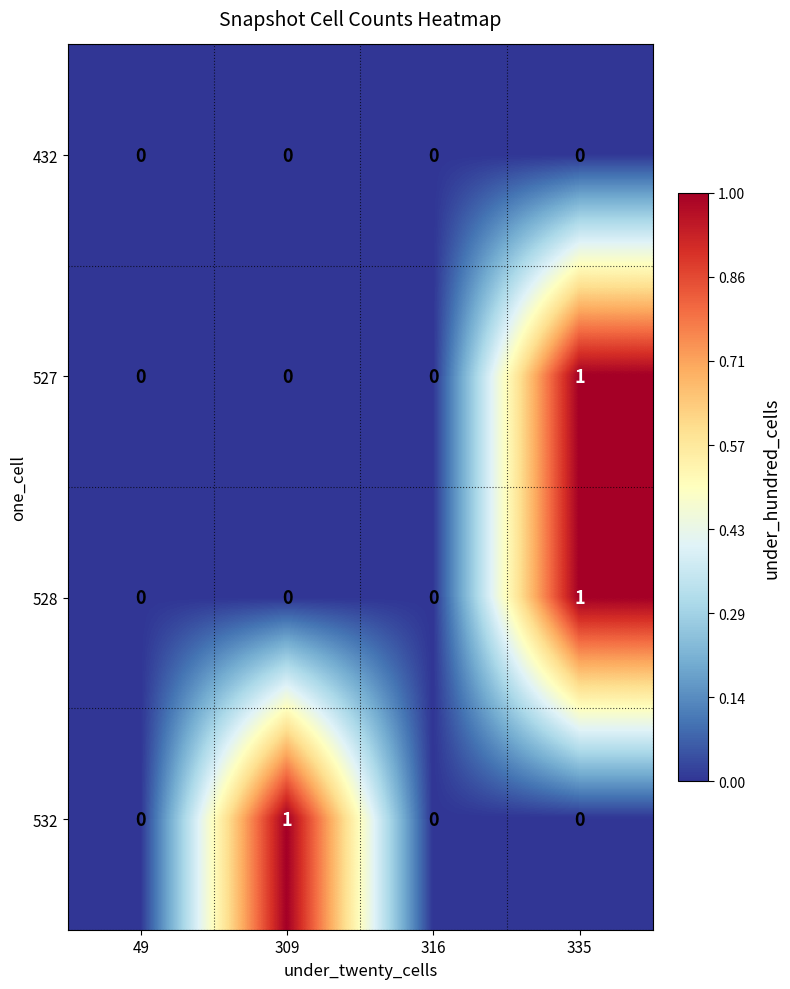

True or false: 432 has a value of 0 at 335.

True